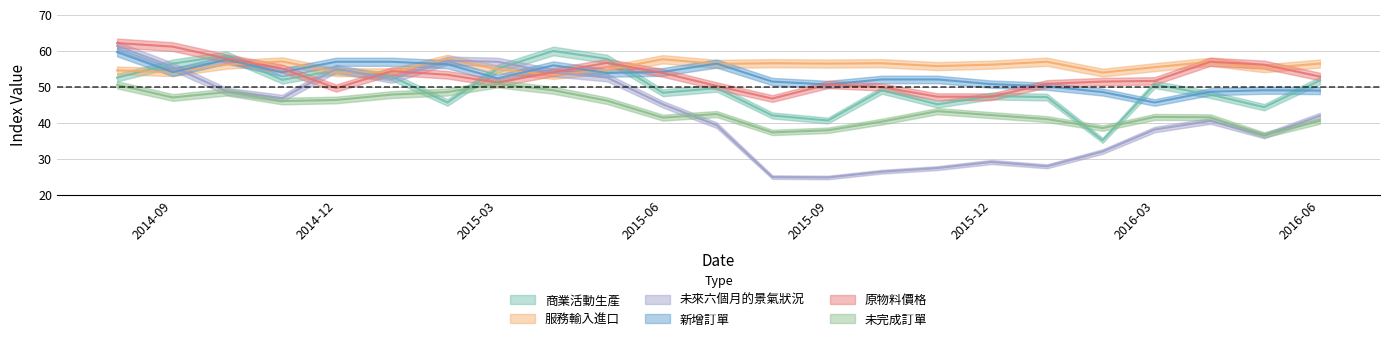

At which category is the sum across all series the highest?

2014-08